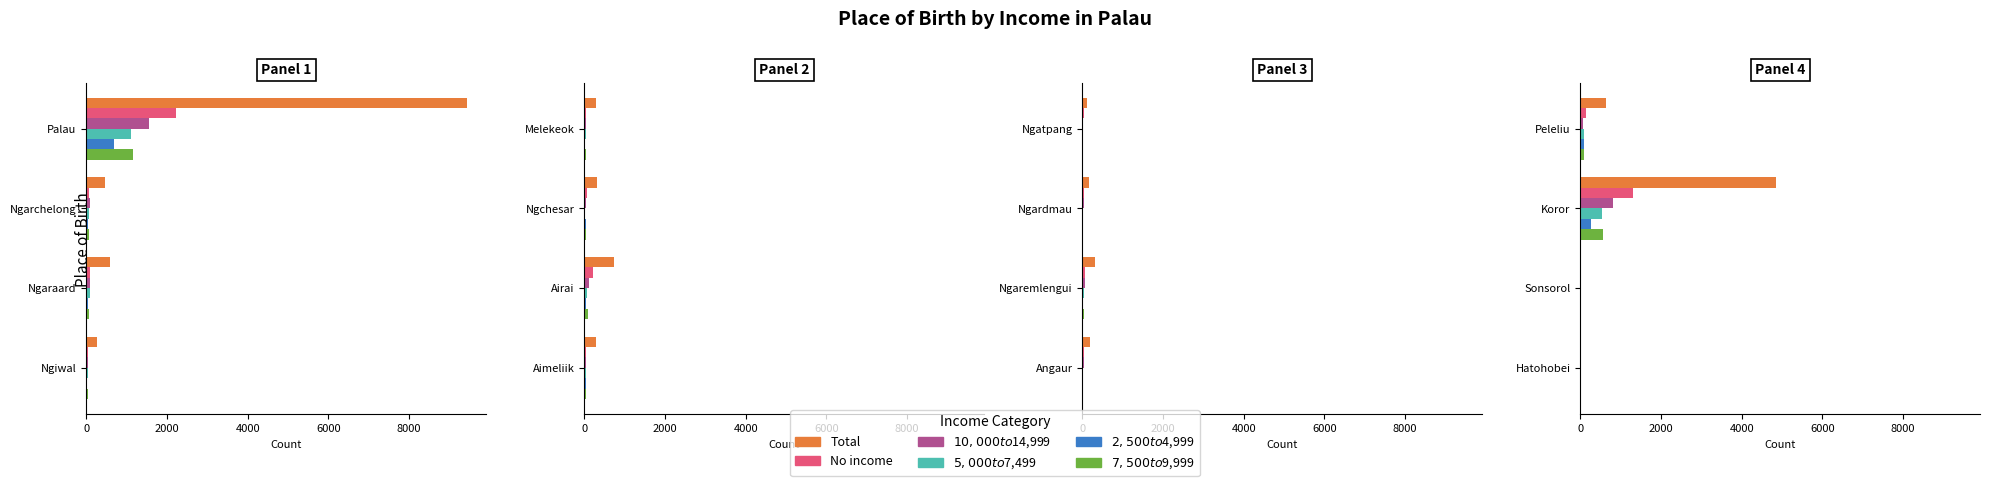

True or false: $7,500 to $9,999 has a value of 6 at 4000.

False